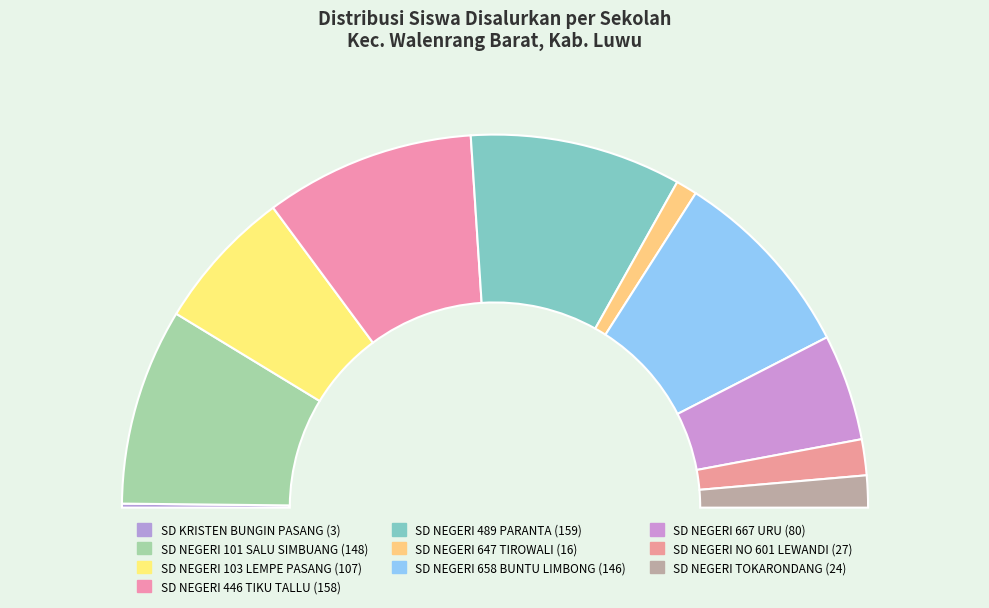

How much of the chart is everything except SD NEGERI 101 SALU SIMBUANG?

82.9%